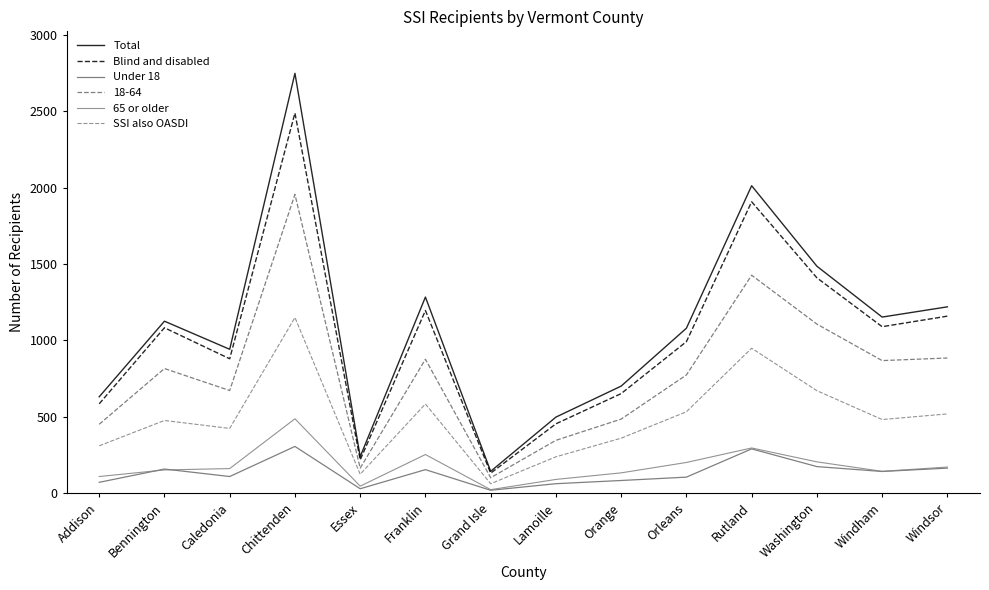

At which category does SSI also OASDI reach its first local valley?

Caledonia